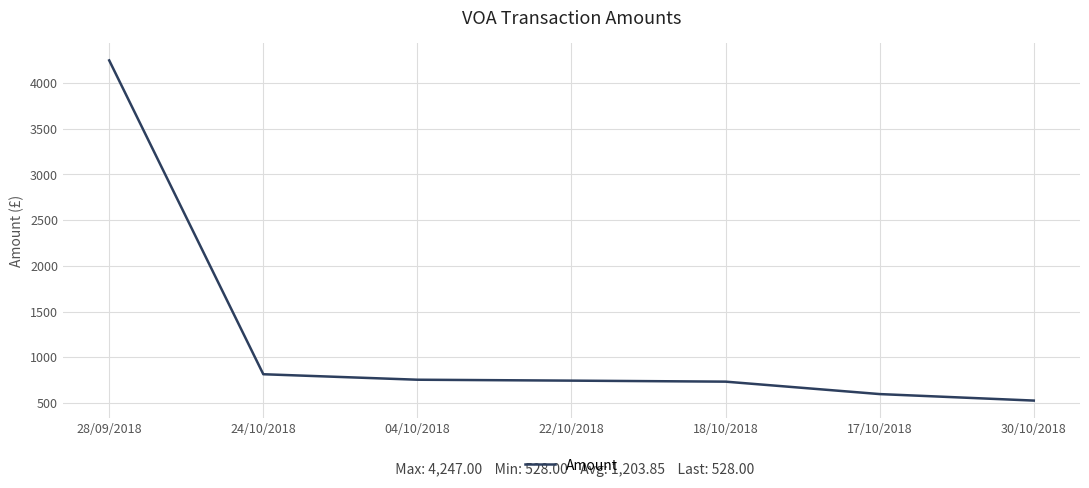

What position from the right is 28/09/2018?

7